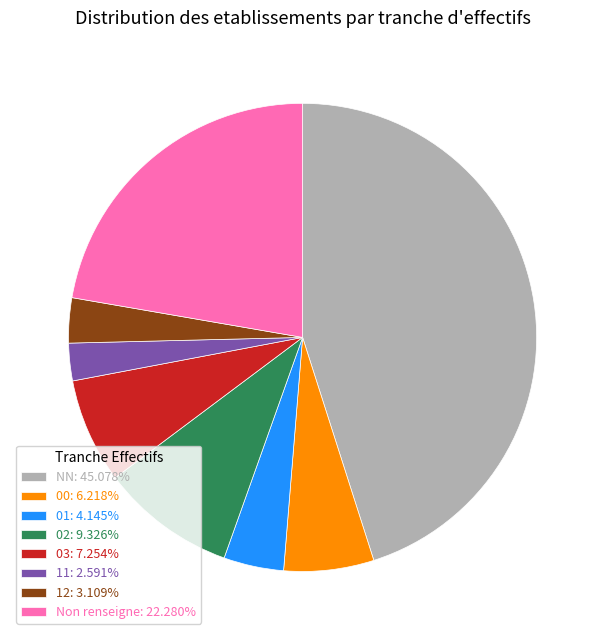

What is the ratio of the value at 03: 7.254% to the value at 02: 9.326%?

0.8